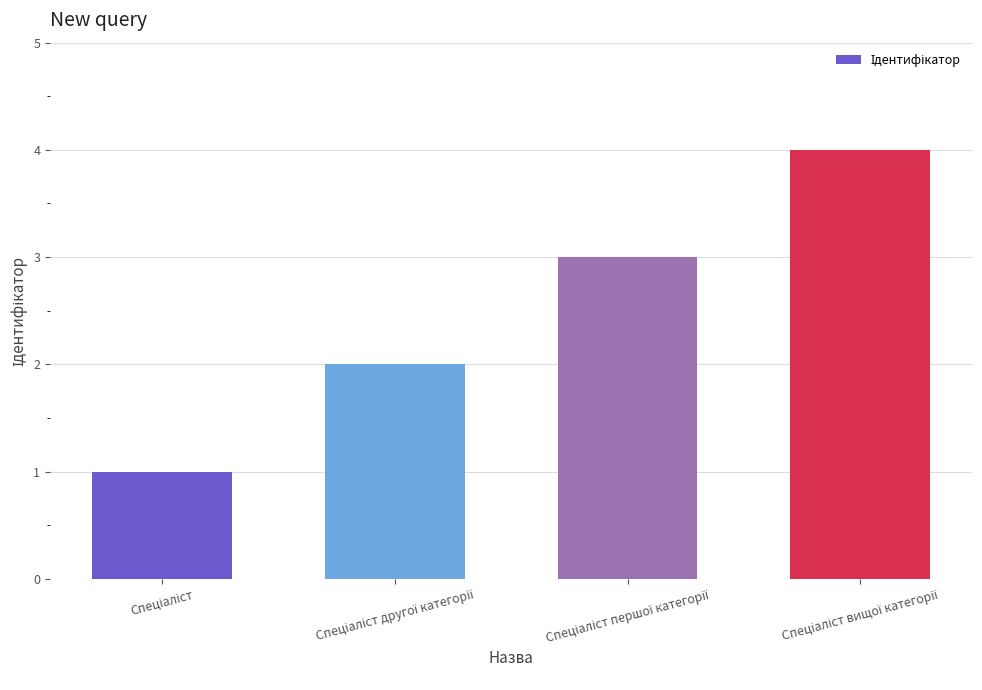

What is the maximum value shown in the chart?

4